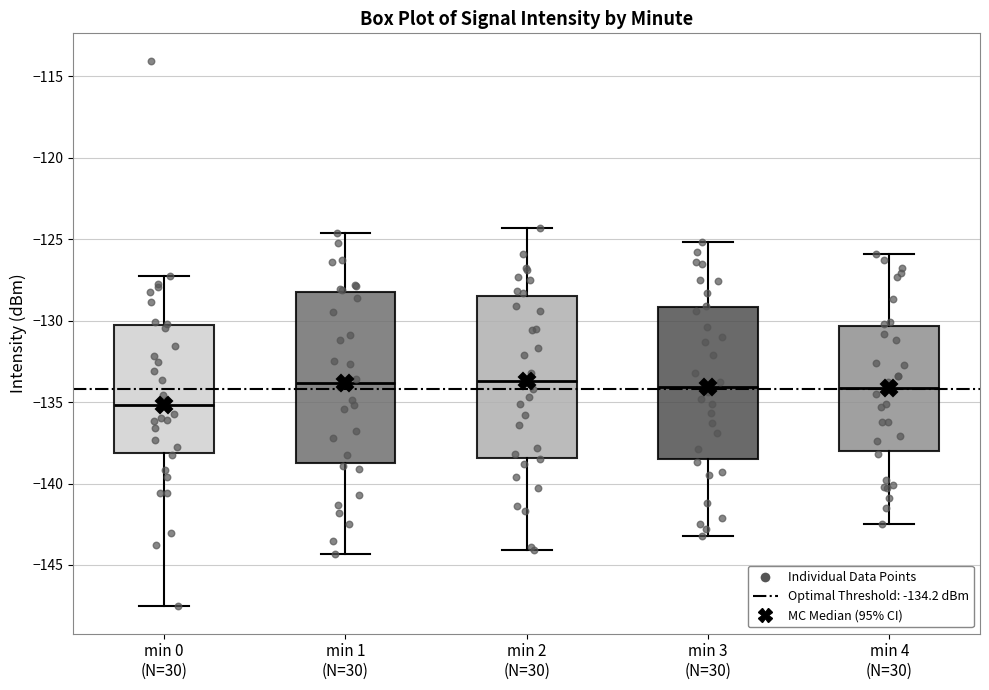

Comparing the boxes themselves (not the whiskers), which one is the tallest?

min 1 (N=30)